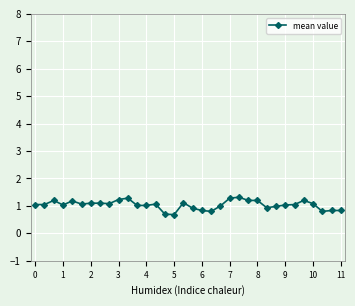

True or false: the data has more than 1 interior local peaks.

True